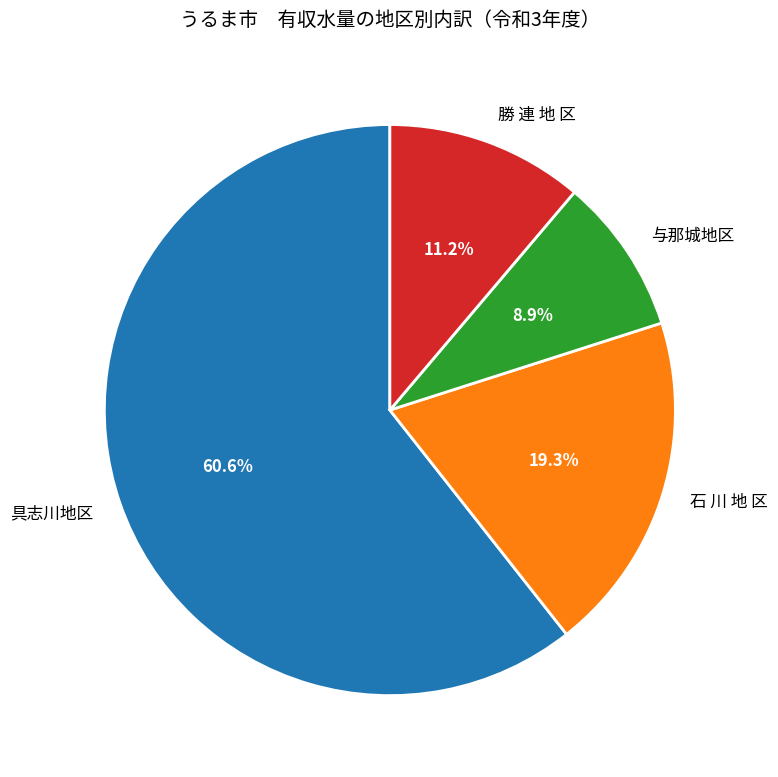

To the nearest percent, what is the combined percentage of 石 川 地 区 and 具志川地区?

80%